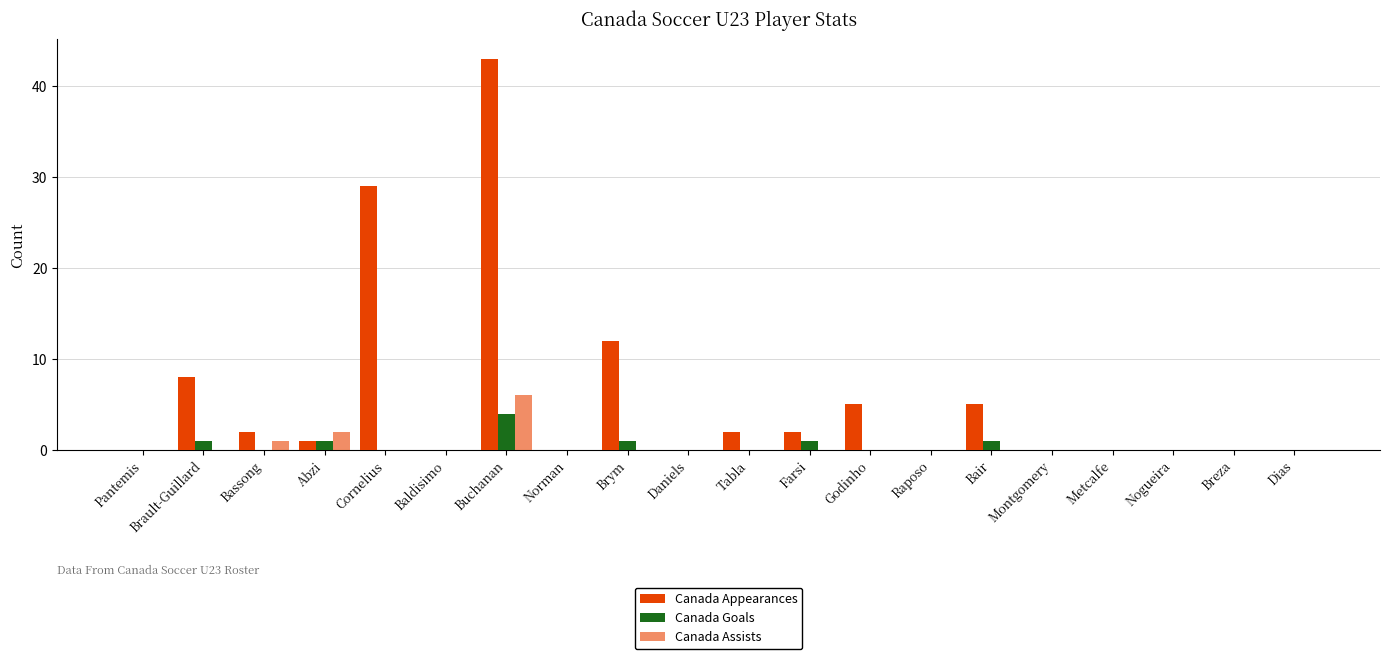

What is the label of the 16th bar from the left?

Montgomery